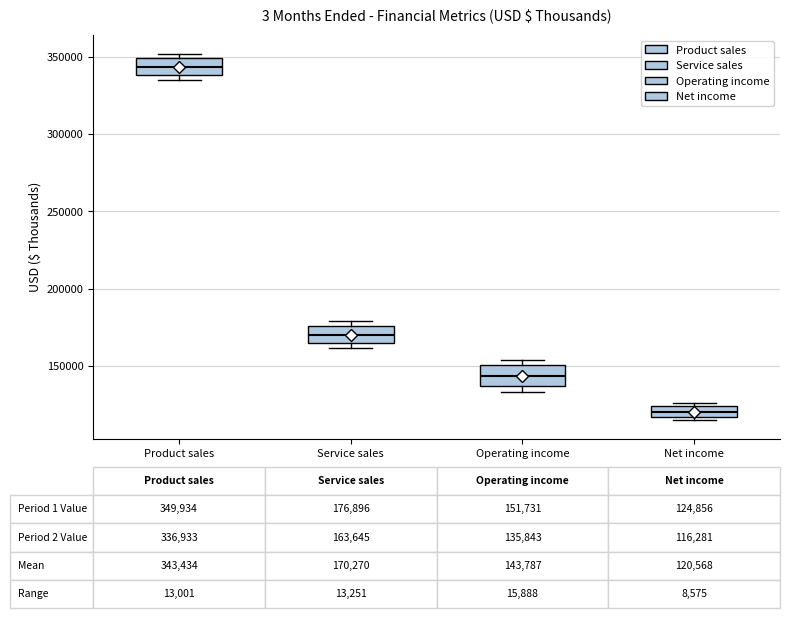

Which box has the lowest median line?

Net income